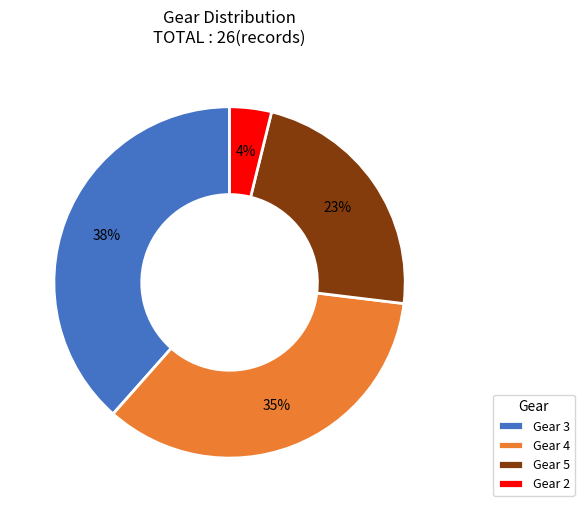

Count the number of slices in the pie.

4